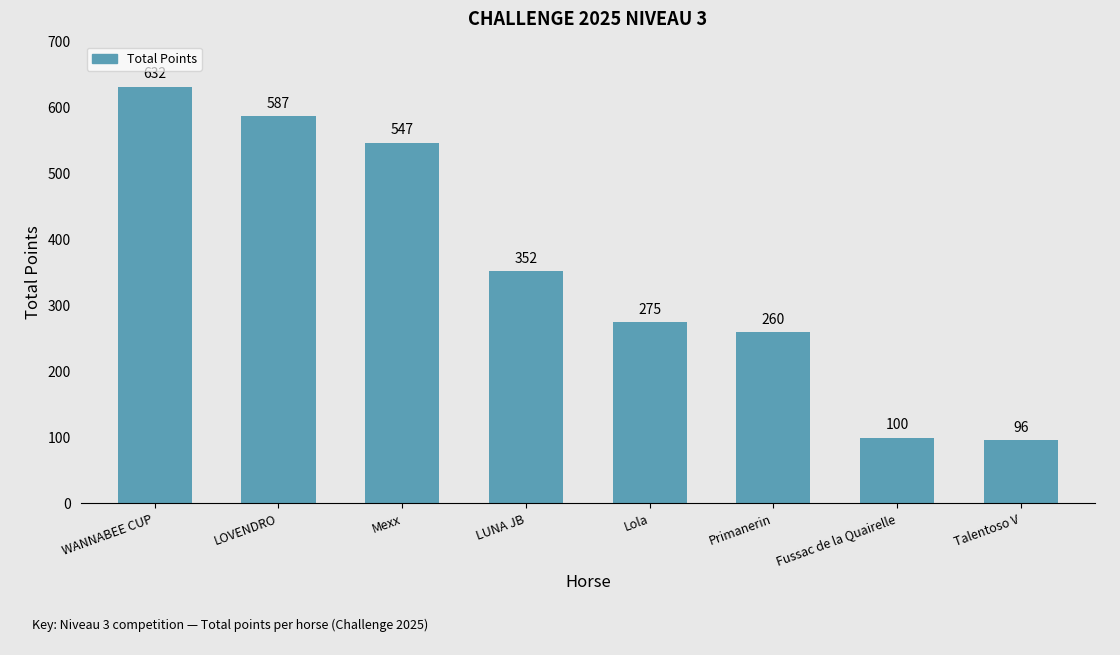

At which label is the value closest to 364?

LUNA JB